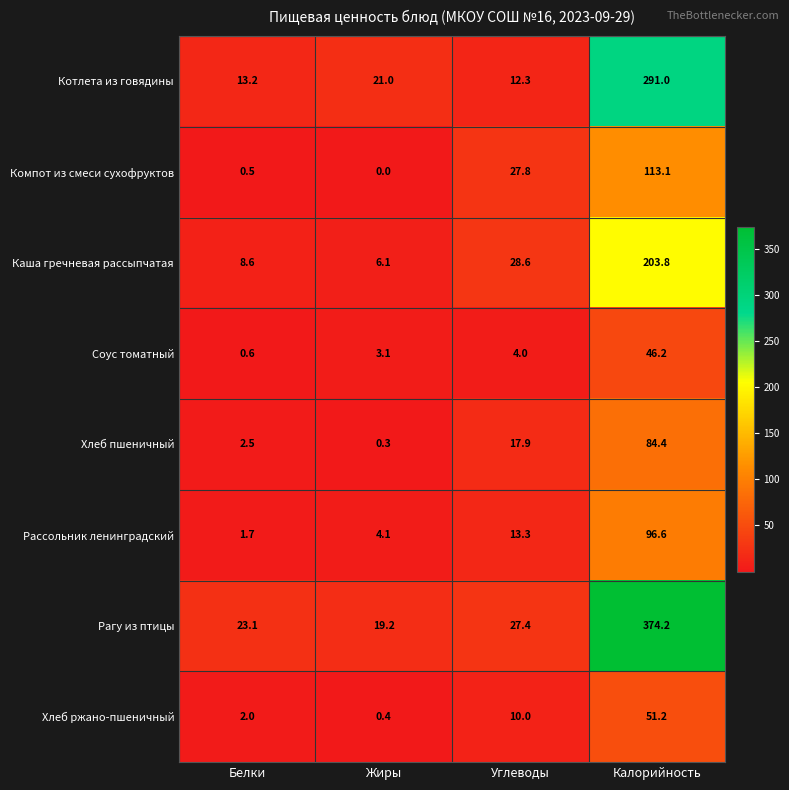

At which label does Рассольник ленинградский reach its peak?

Калорийность